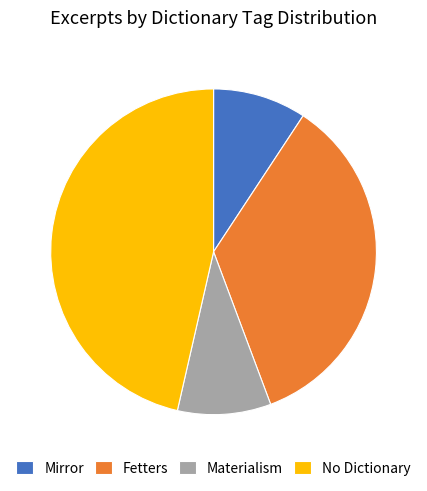

Which slice is the largest?

No Dictionary